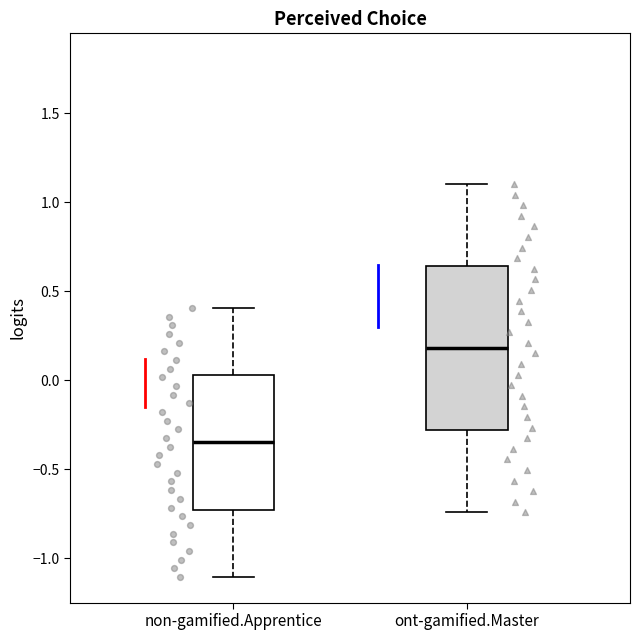

Where is the upper edge of the box for non-gamified.Apprentice on the y-axis? The values are not printed on the chart, so give them approximately, as read against the axis.

0.05